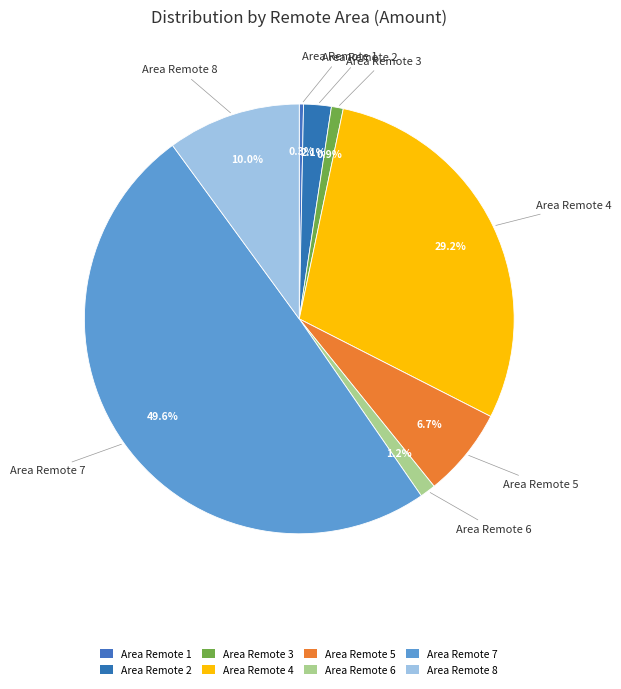

Rank the categories by value from lowest to highest.

Area Remote 1, Area Remote 3, Area Remote 6, Area Remote 2, Area Remote 5, Area Remote 8, Area Remote 4, Area Remote 7